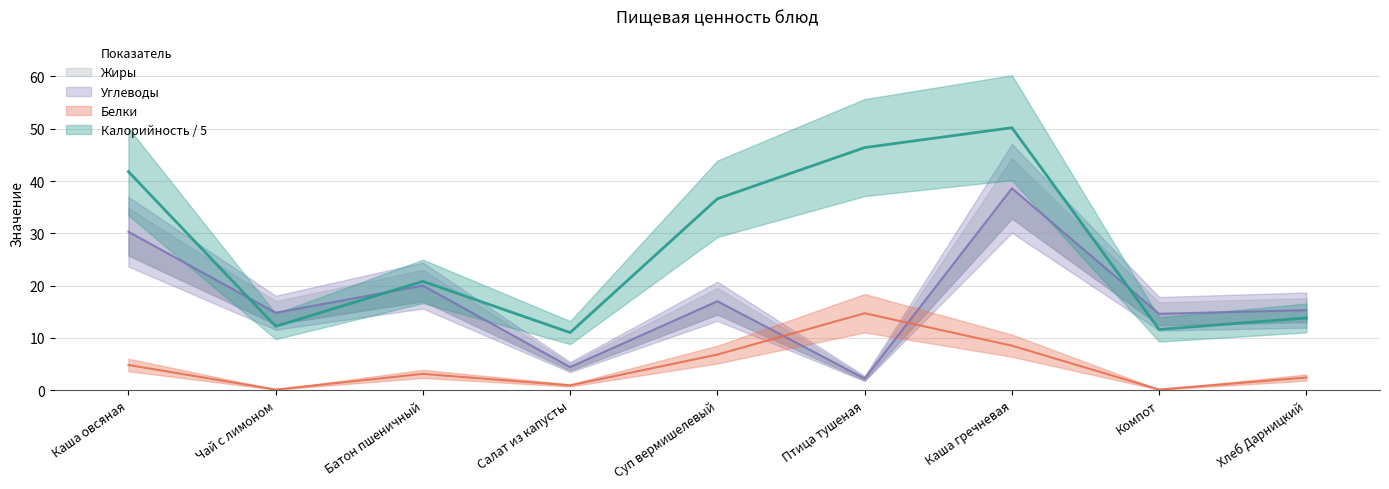

How many data points in Белки are less than 3?

4